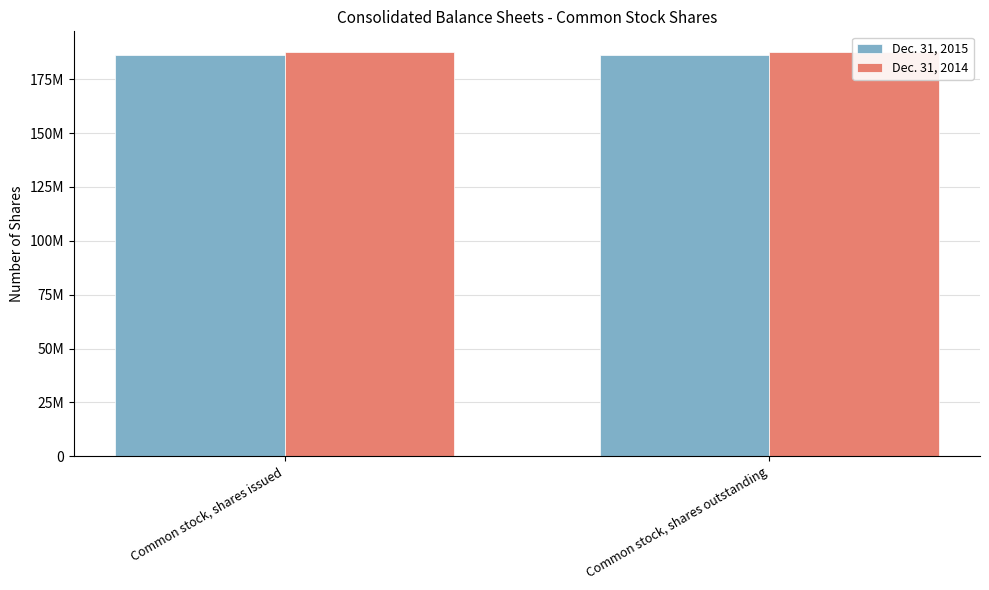

List the series in order of their overall mean, highest first.

Dec. 31, 2014, Dec. 31, 2015